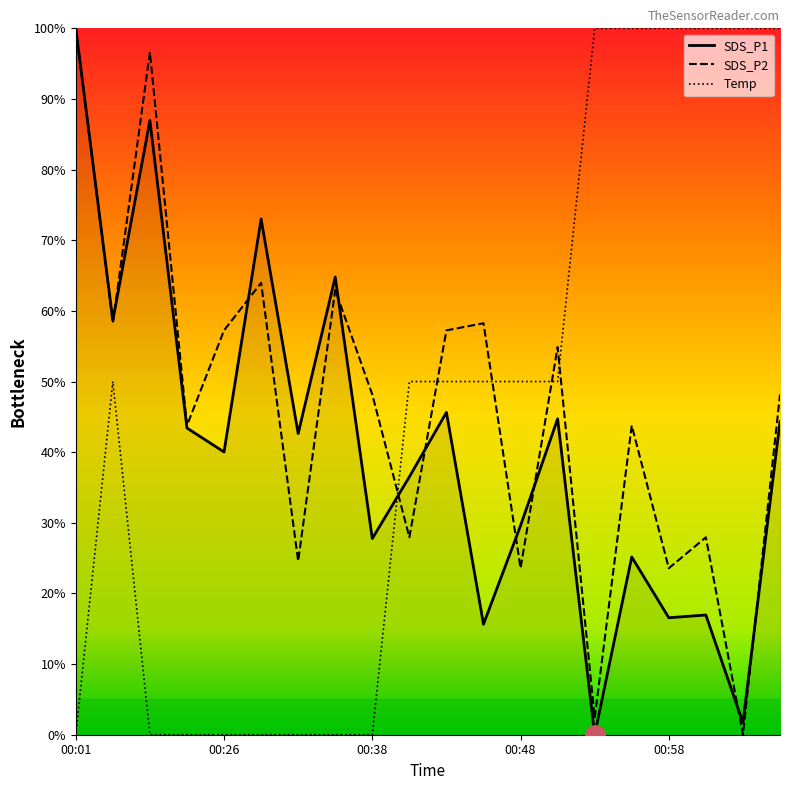

True or false: Temp and SDS_P1 cross at least once.

True